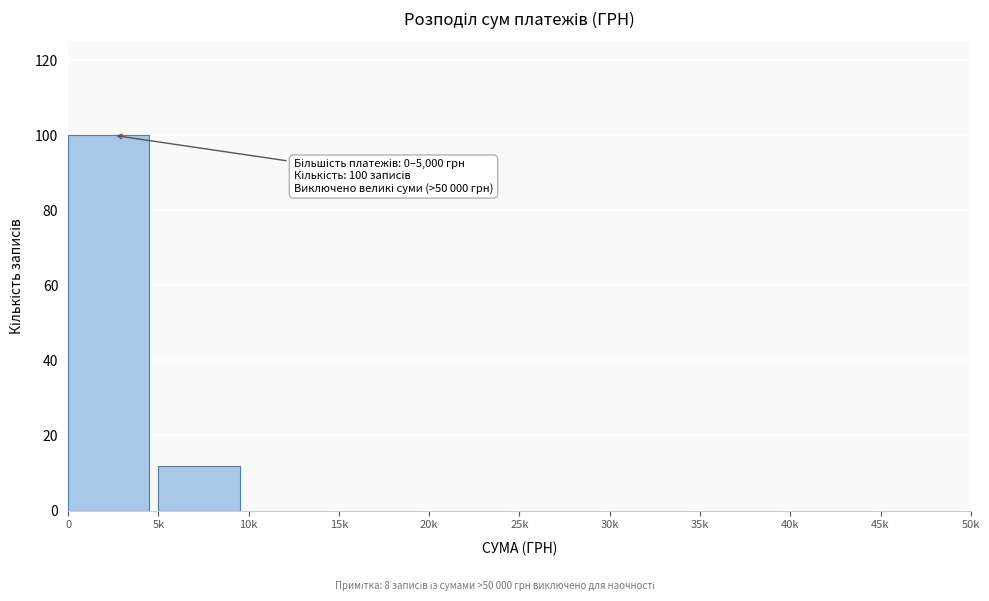

Reading right to left, list all the values displayed in this chart.

45k=0	40k=0	35k=0	30k=0	25k=0	20k=0	15k=0	10k=0	5k=12	0=100